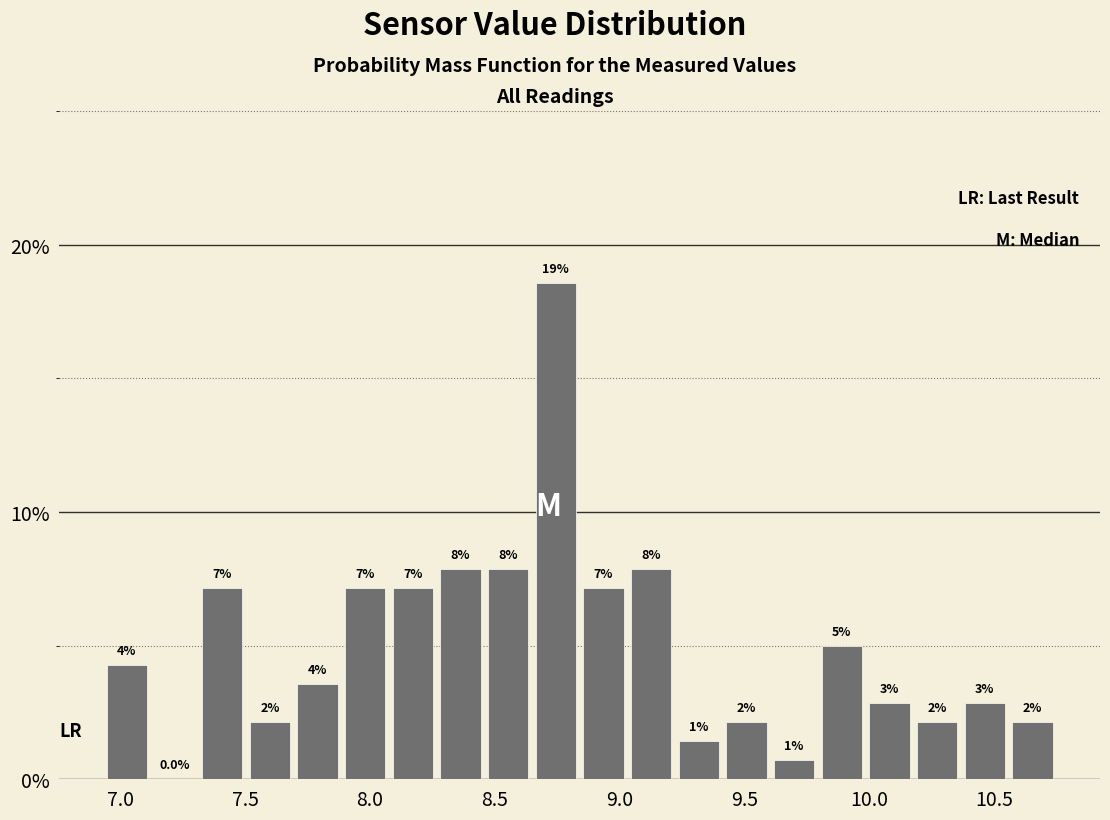

Around what value on the x-axis is the tallest bar? Give the approximate position of its centre, as read against the axis.

8.75